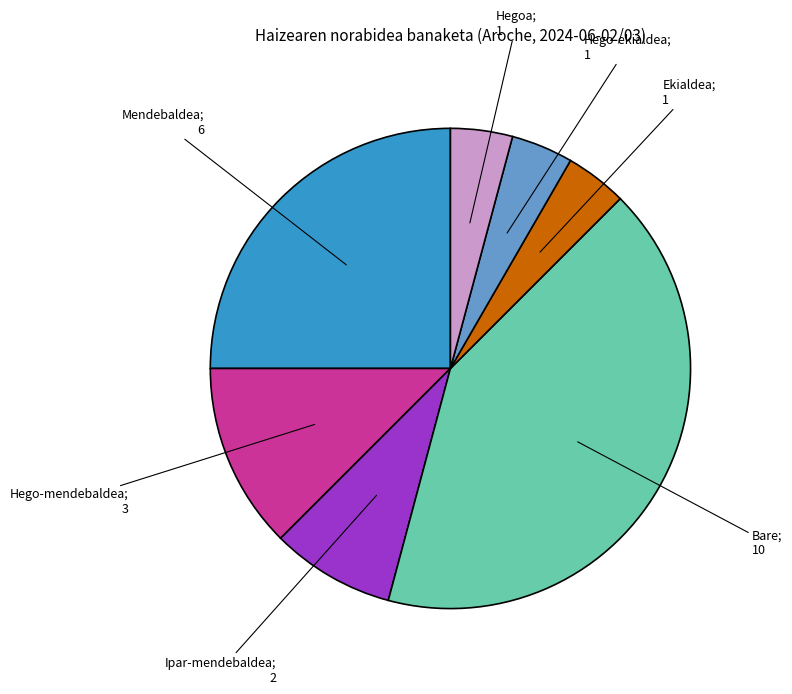

Does any single category account for the majority?

No